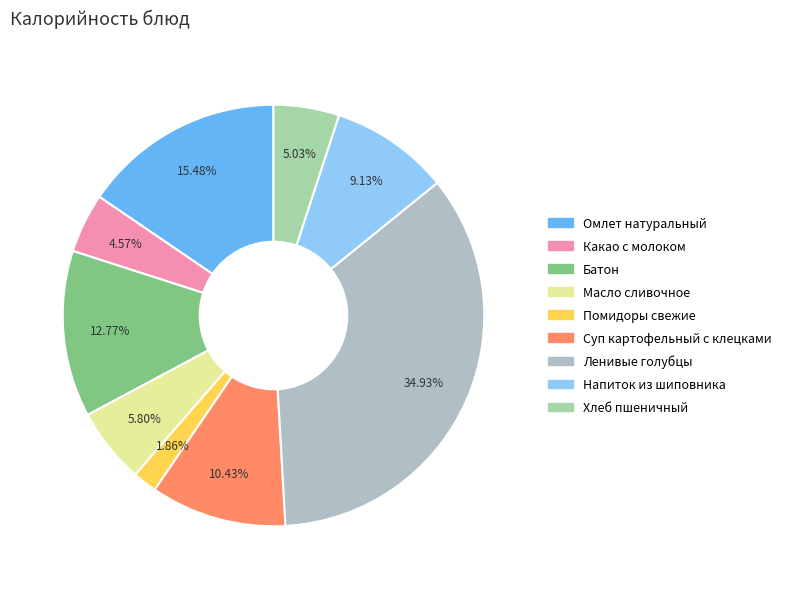

To the nearest percent, what portion does Омлет натуральный represent?

15%